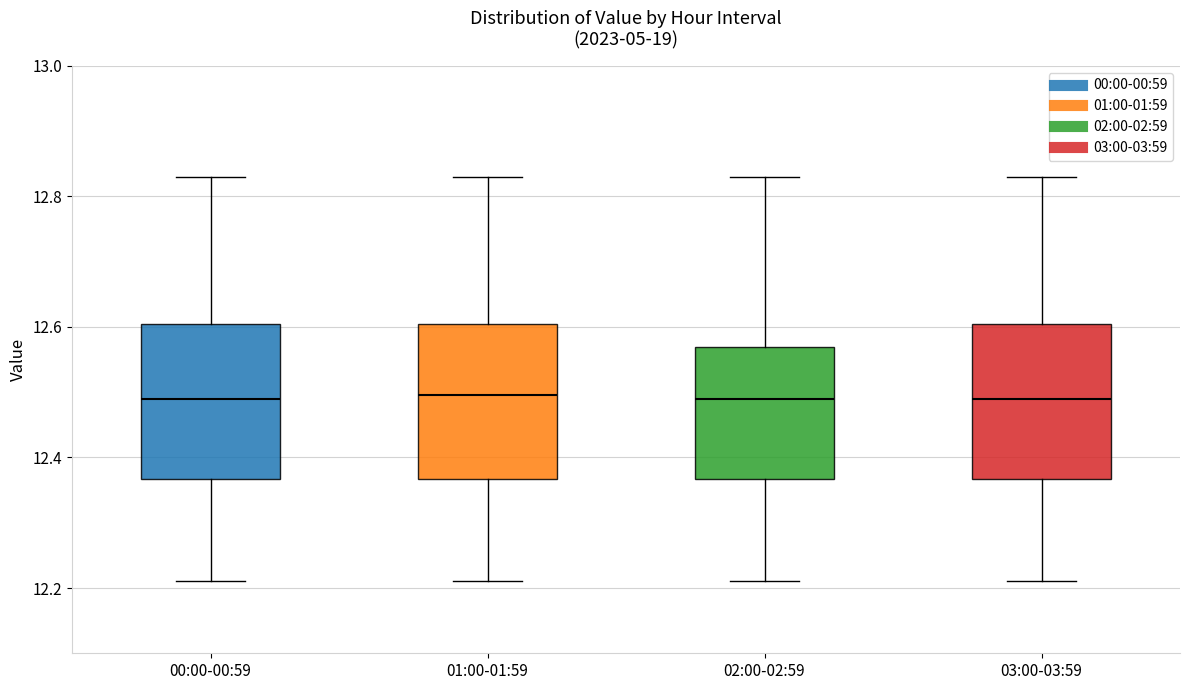

Reading left to right, transcribe this box plot: for each box, give where its median line is, the range the box spans, and where its two whiskers end, as read against the y-axis. The values are not printed on the chart, so give them approximately, as read against the axis.

00:00-00:59: median 12.50, box 12.36 to 12.60, whiskers 12.22 to 12.84
01:00-01:59: median 12.50, box 12.36 to 12.60, whiskers 12.22 to 12.84
02:00-02:59: median 12.50, box 12.36 to 12.58, whiskers 12.22 to 12.84
03:00-03:59: median 12.50, box 12.36 to 12.60, whiskers 12.22 to 12.84